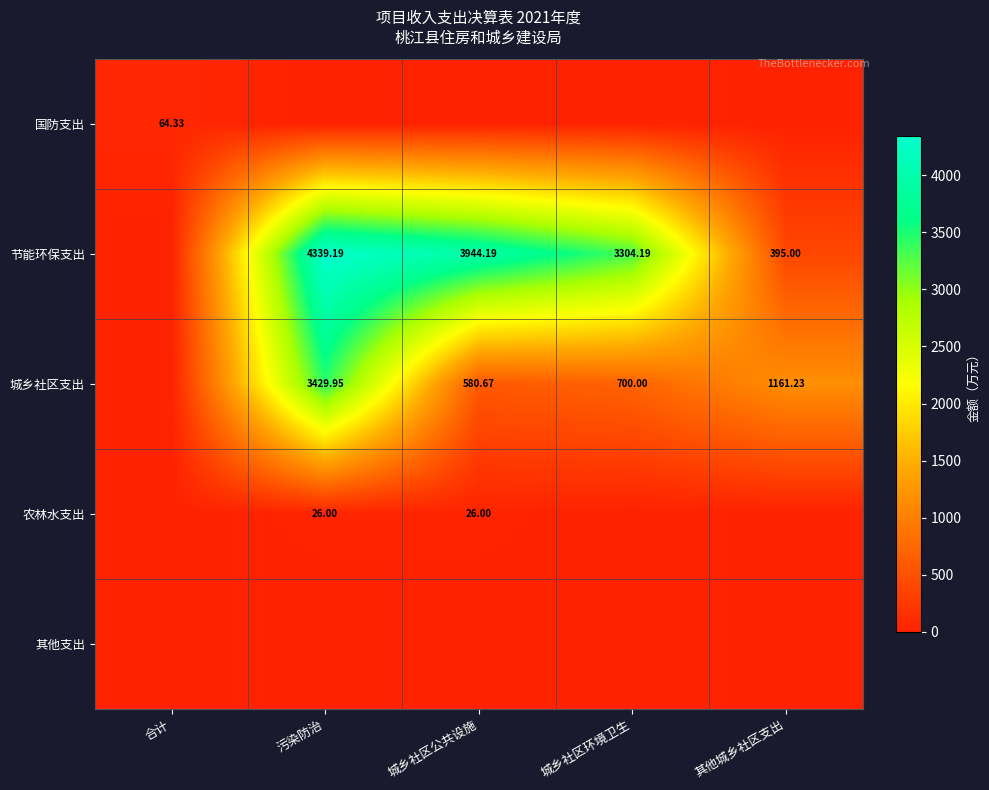

What is the total value across all series at 城乡社区公共设施?

4550.9